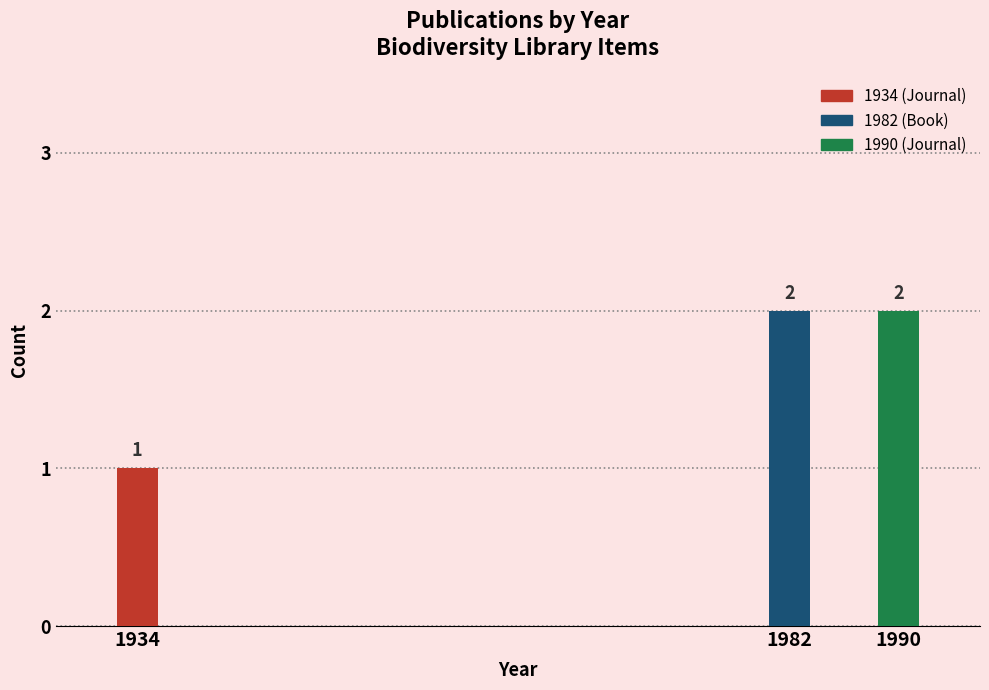

The chart shows a value of 2 at 1990. True or false?

True